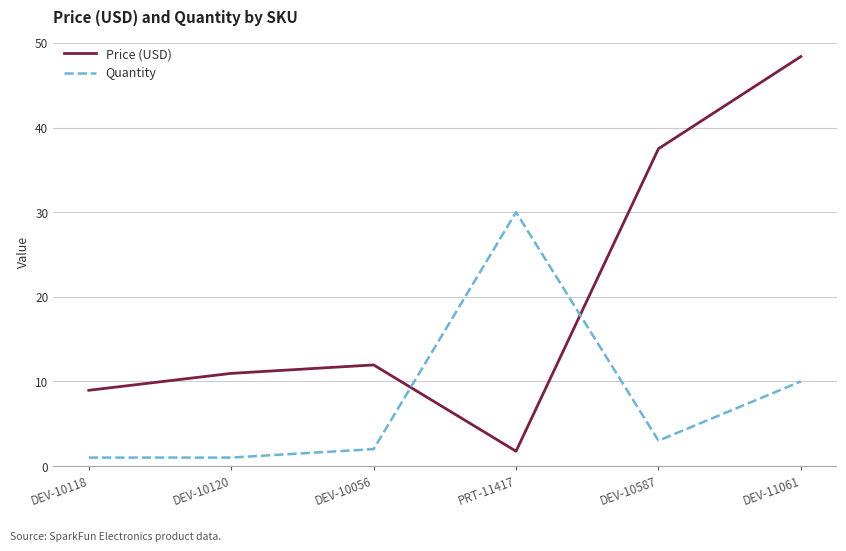

Which series has the largest range (max minus min)?

Price (USD)